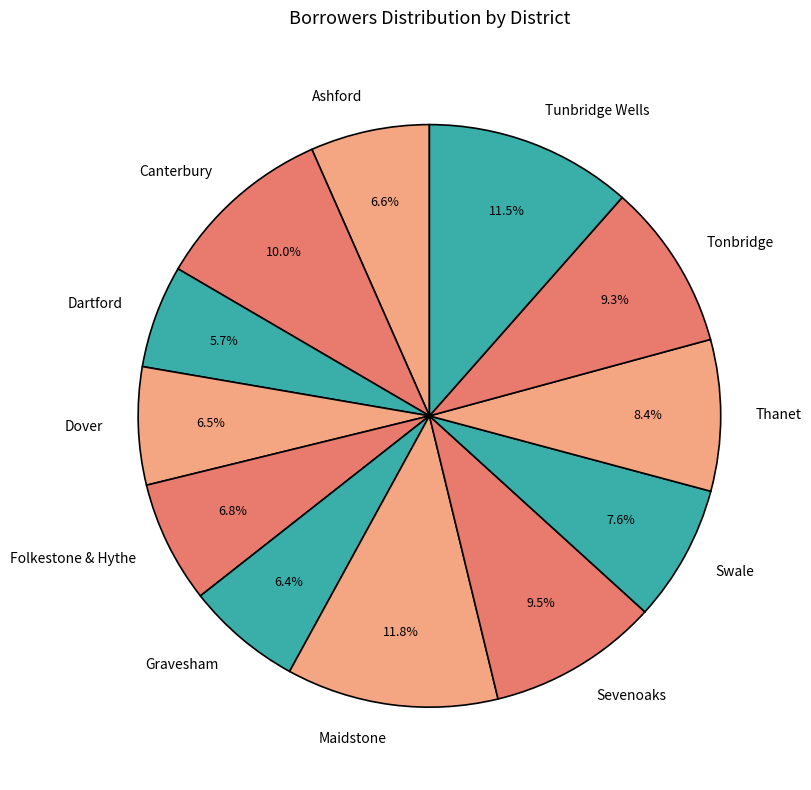

Combined, what portion of the pie is Folkestone & Hythe and Swale?

14.4%